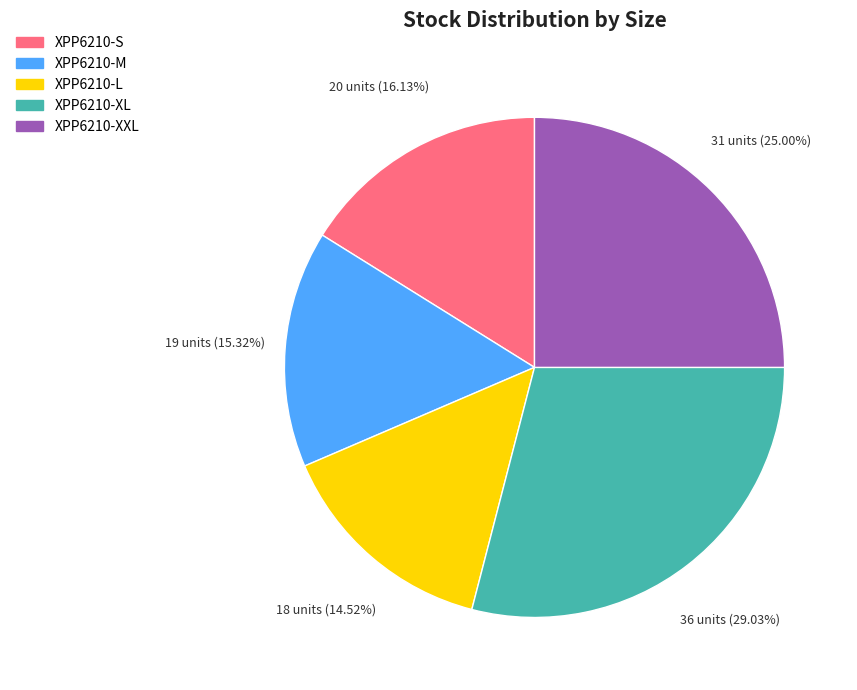

Which slice is the smallest?

XPP6210-L